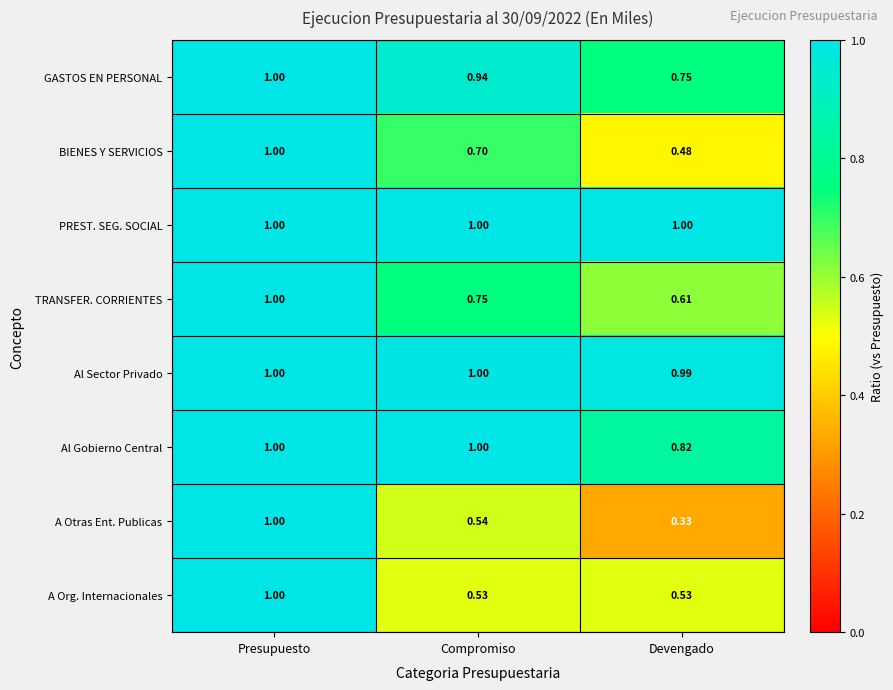

Between Compromiso and Devengado, which series saw the biggest shift?

BIENES Y SERVICIOS